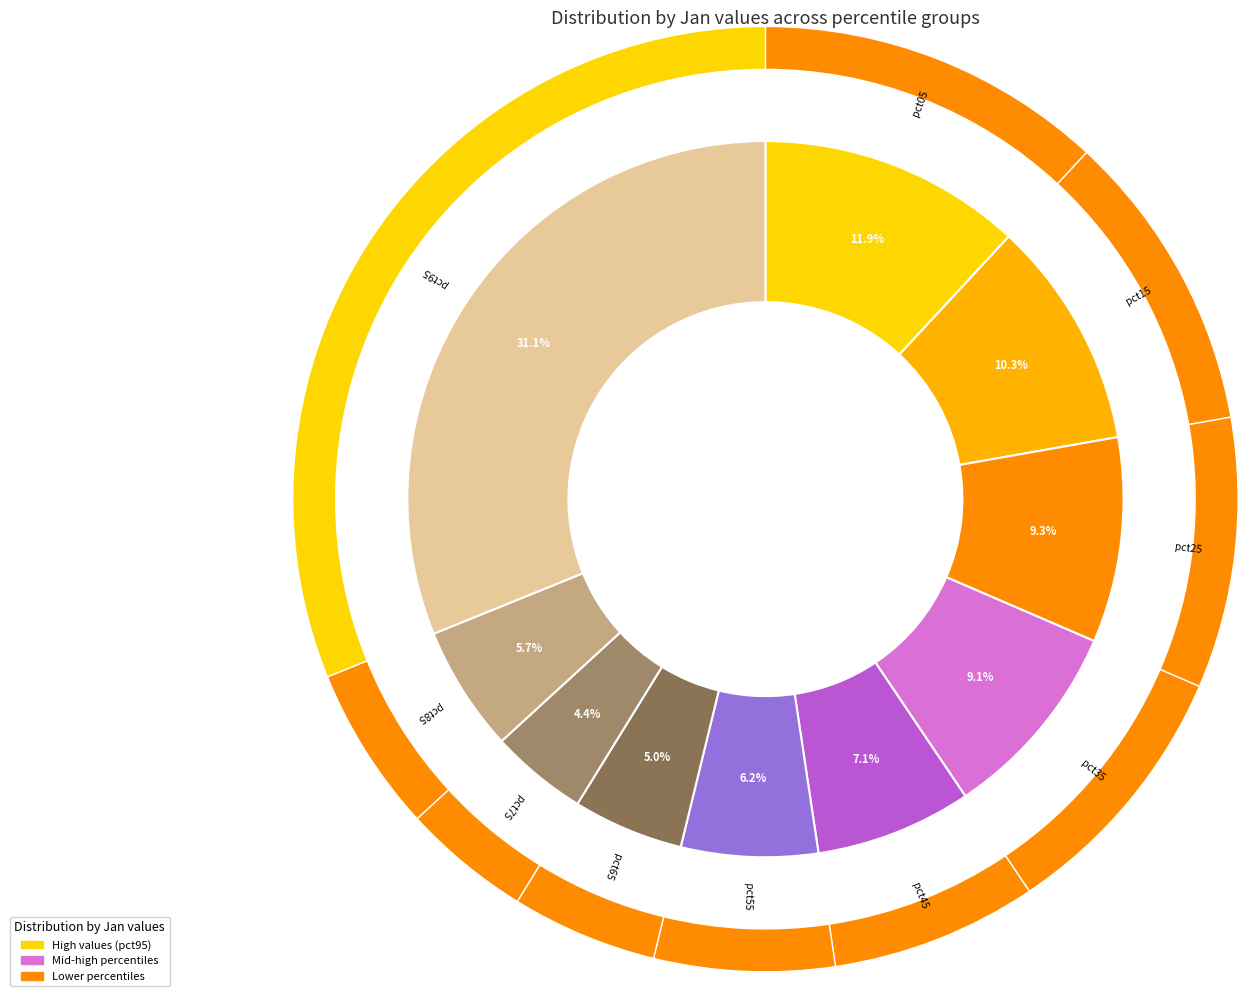

Does pct25 account for over 50% of the chart?

No